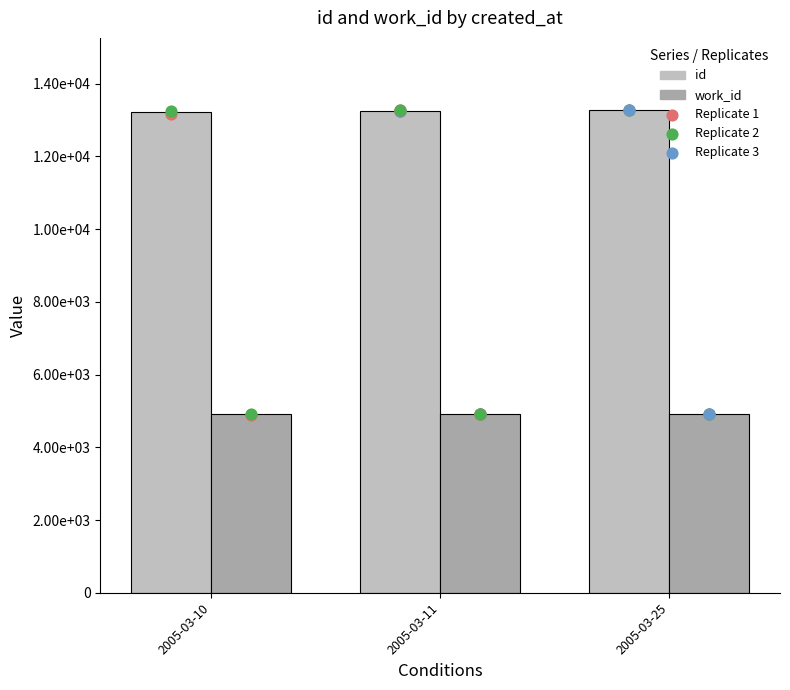

Which series has the widest spread of Y values?

id